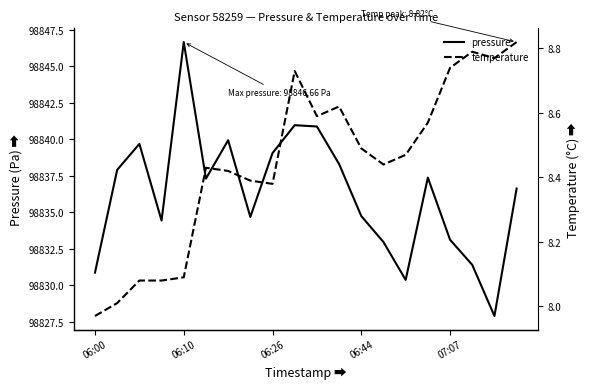

The pressure series shows 98830.9 at 06:00. True or false?

True